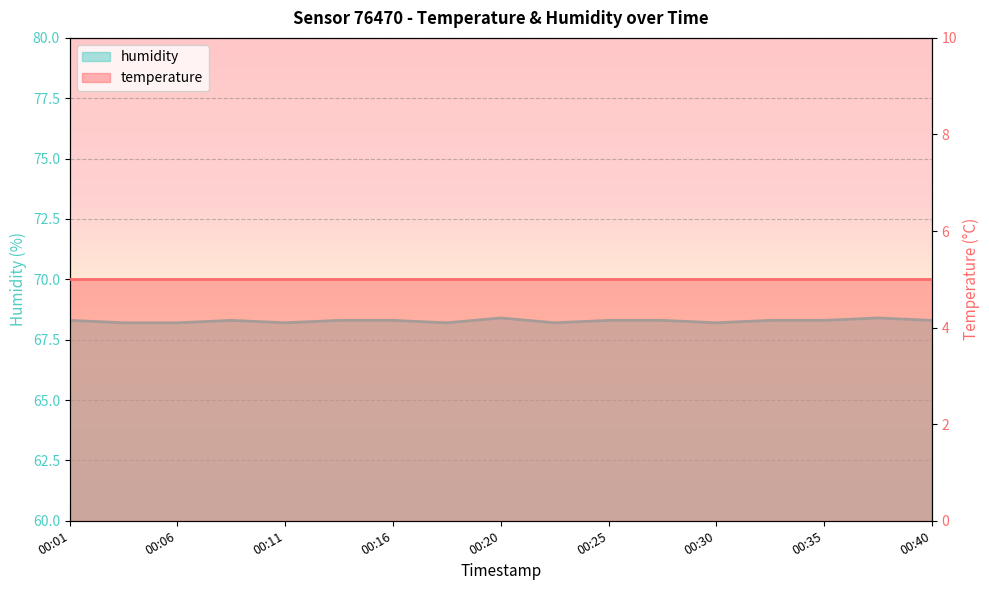

What is the maximum value shown in the chart?

68.4